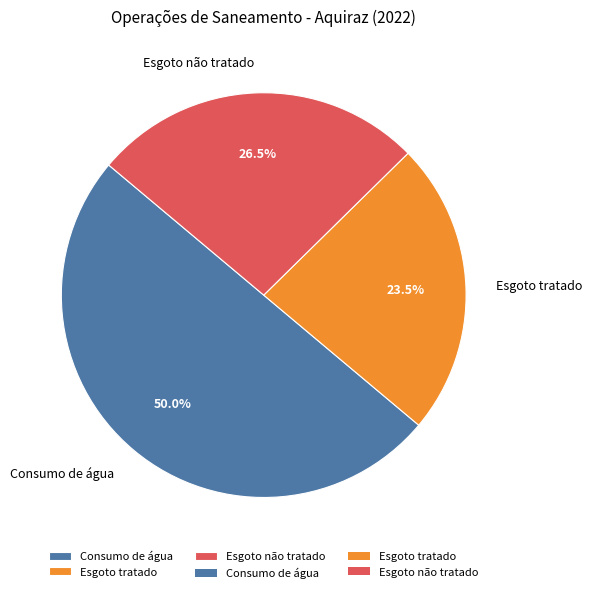

What is the smallest slice in the pie chart?

Esgoto tratado